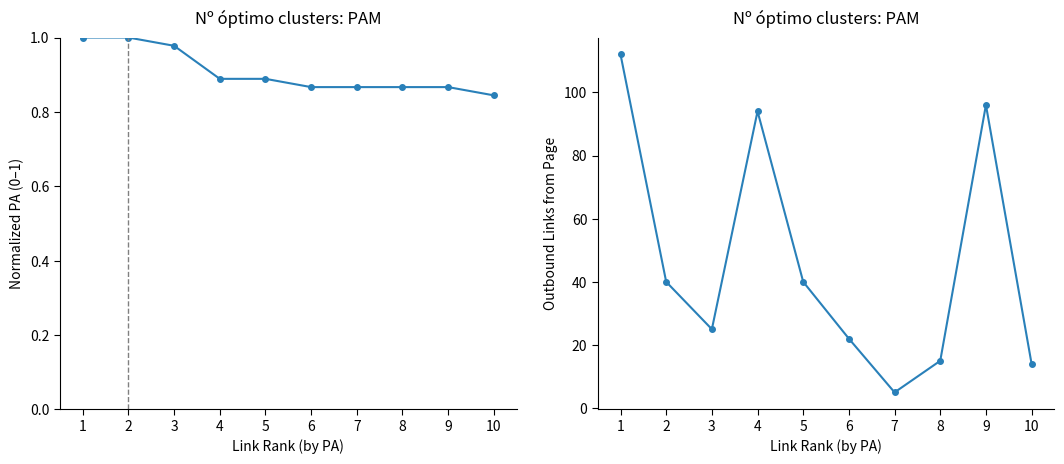

The value of Outbound Links from Page at 3 is 12.6. True or false?

False